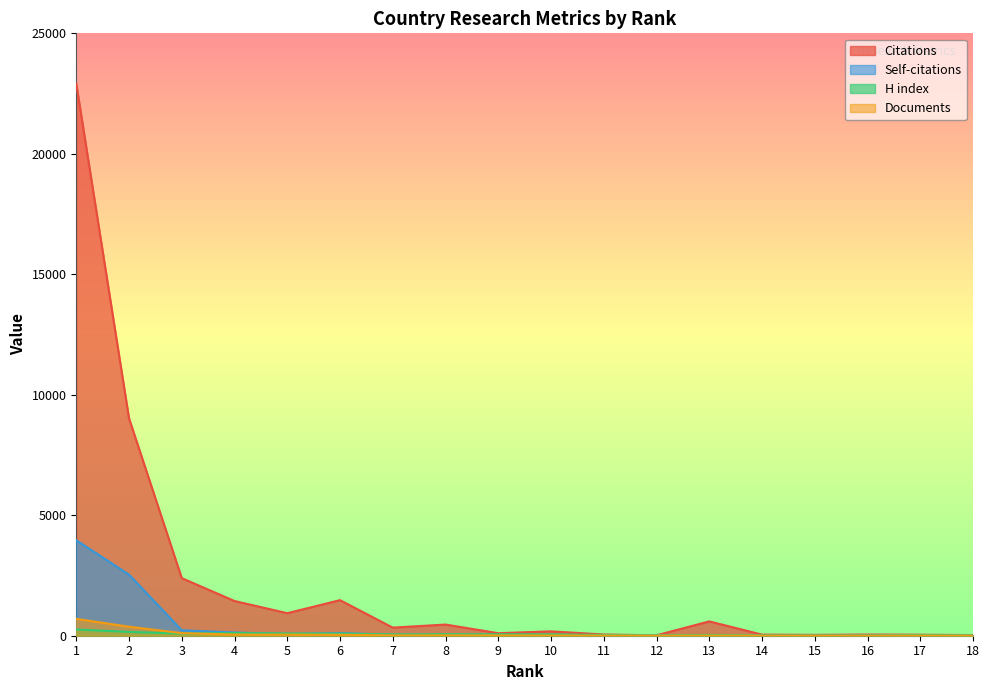

At 6, list the series in order from largest to smallest.

Citations, Self-citations, H index, Documents